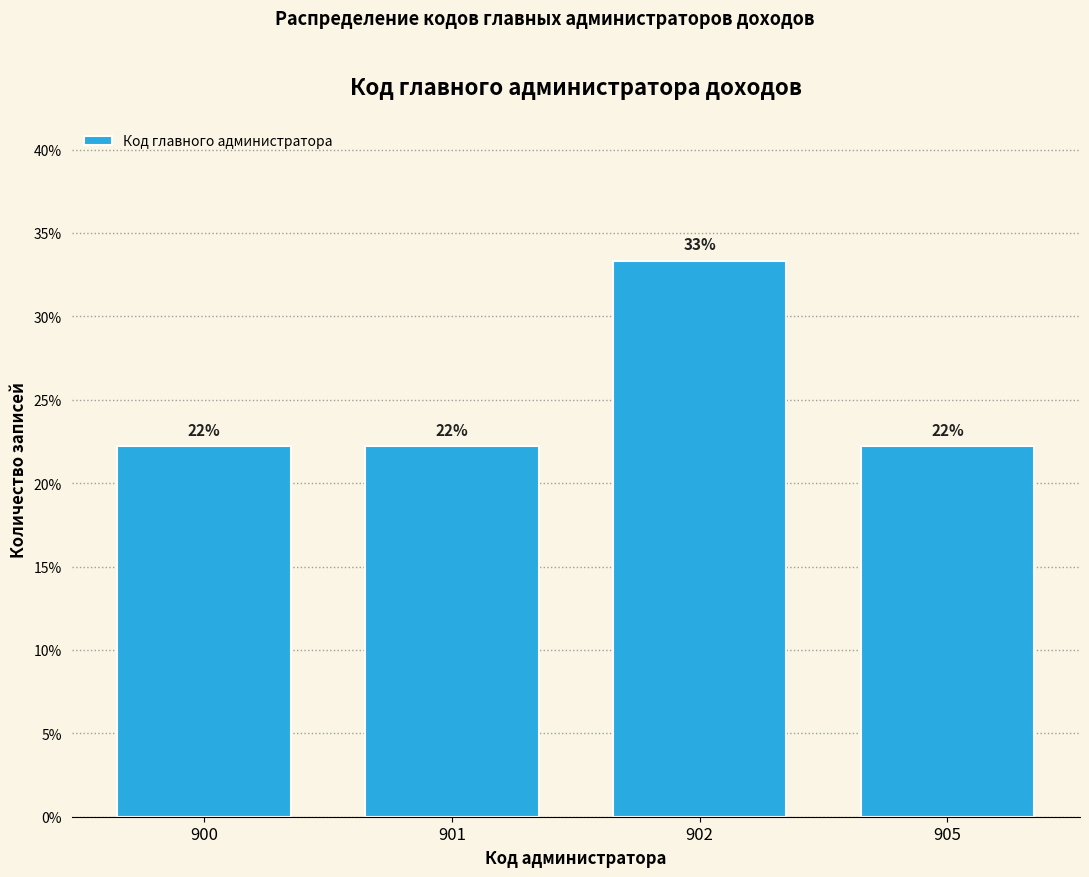

How many bars are there in total?

4